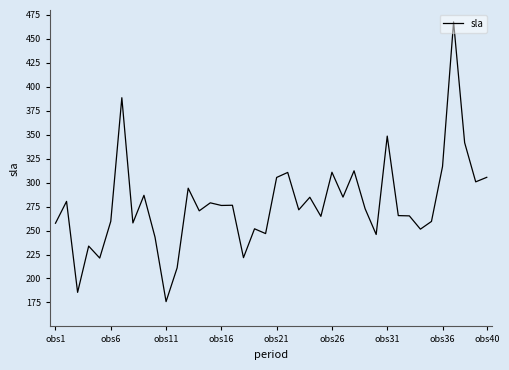

What is the smallest value displayed?

175.9